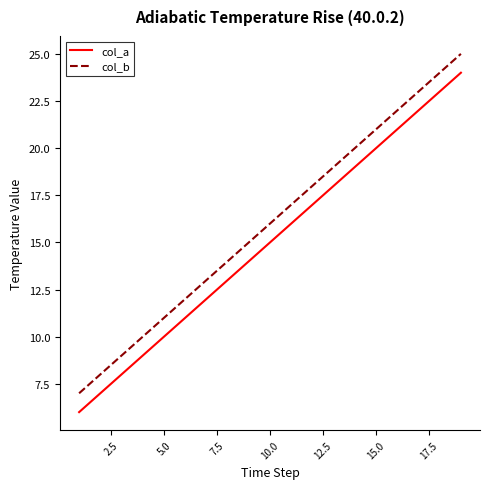

Which series has the largest total across all categories?

col_b